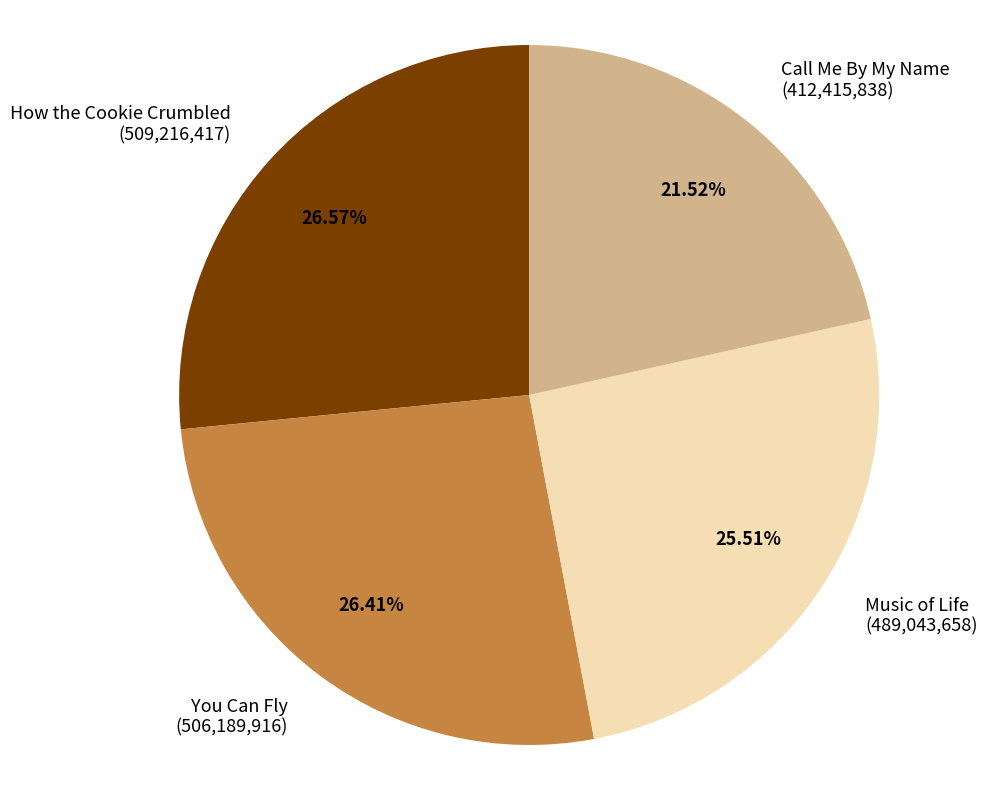

Between Music of Life and Call Me By My Name, which is larger?

Music of Life